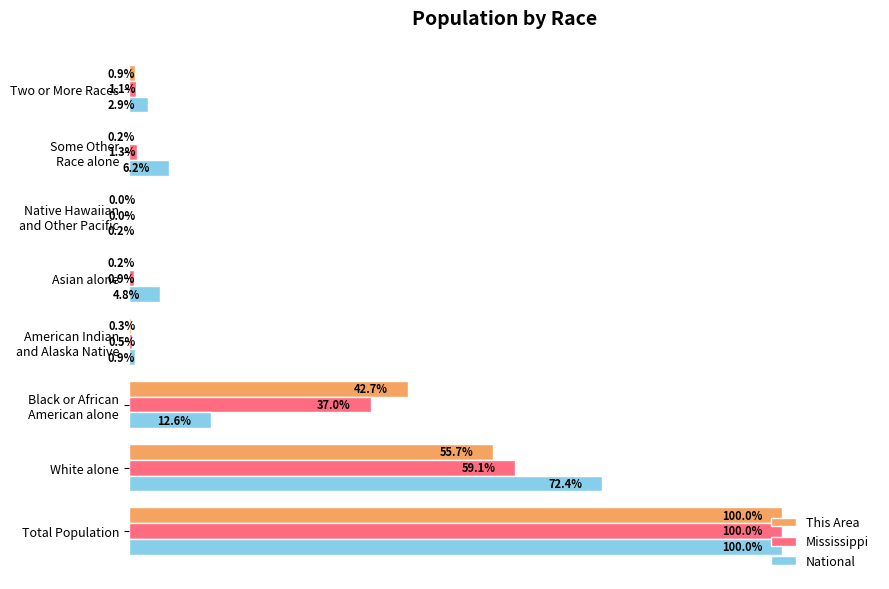

At which category does the chart reach its peak across all series?

Total Population